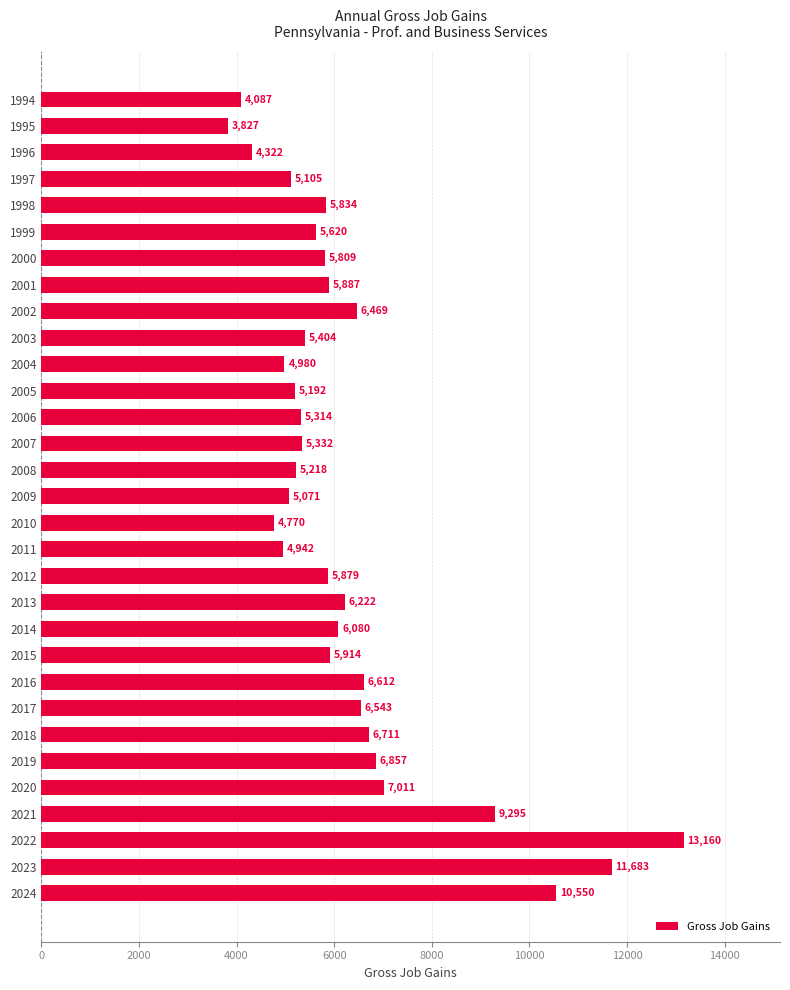

Are the bars horizontal?

Yes